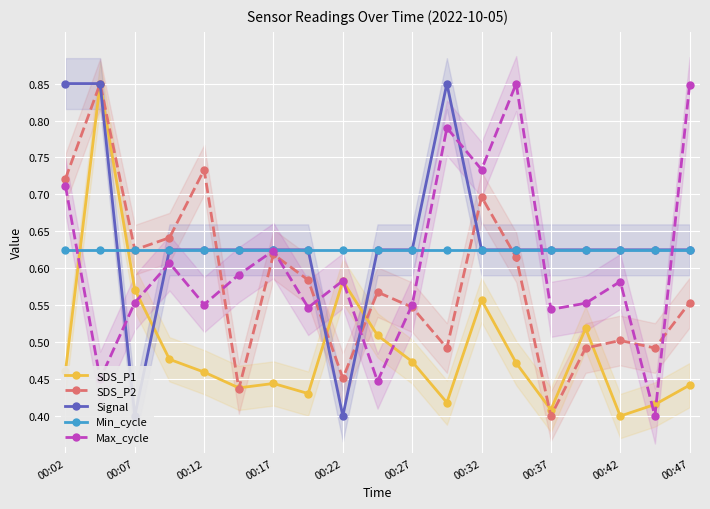

Which category has the lowest value in the SDS_P2 series?

00:37